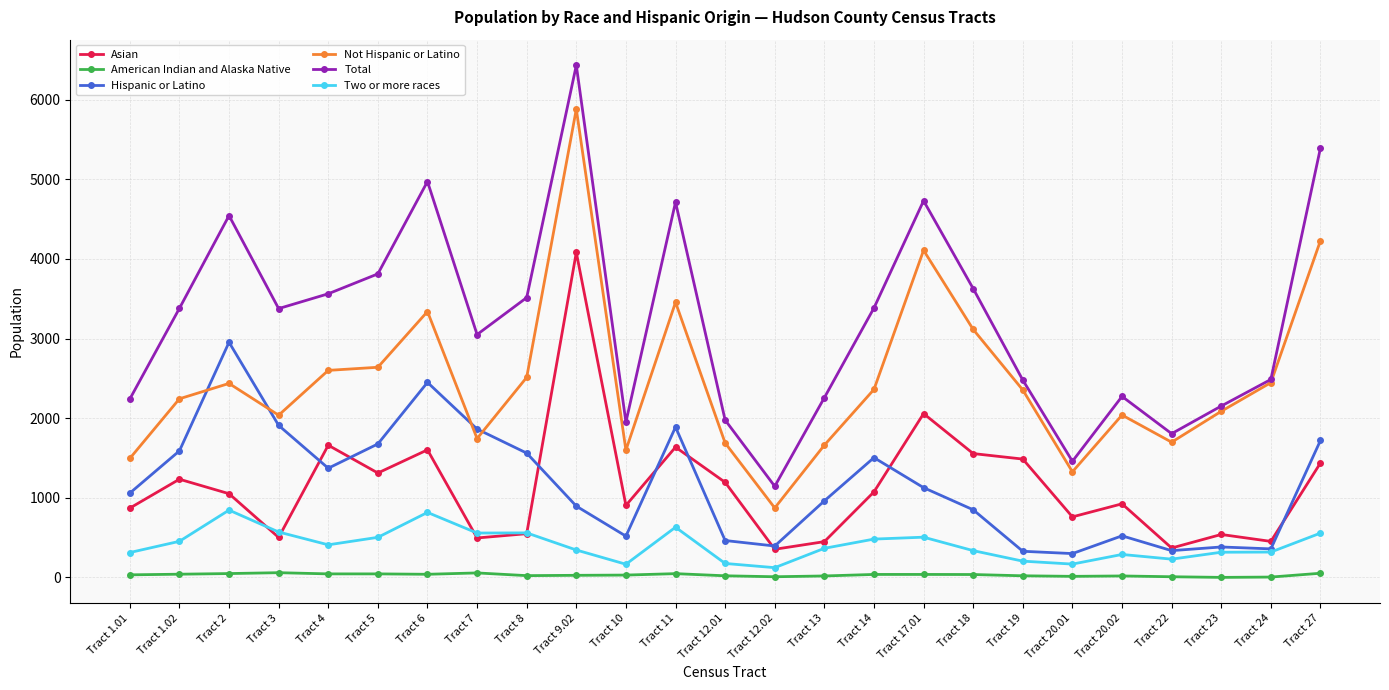

What is the difference between the maximum and minimum values in the Not Hispanic or Latino series?

5009